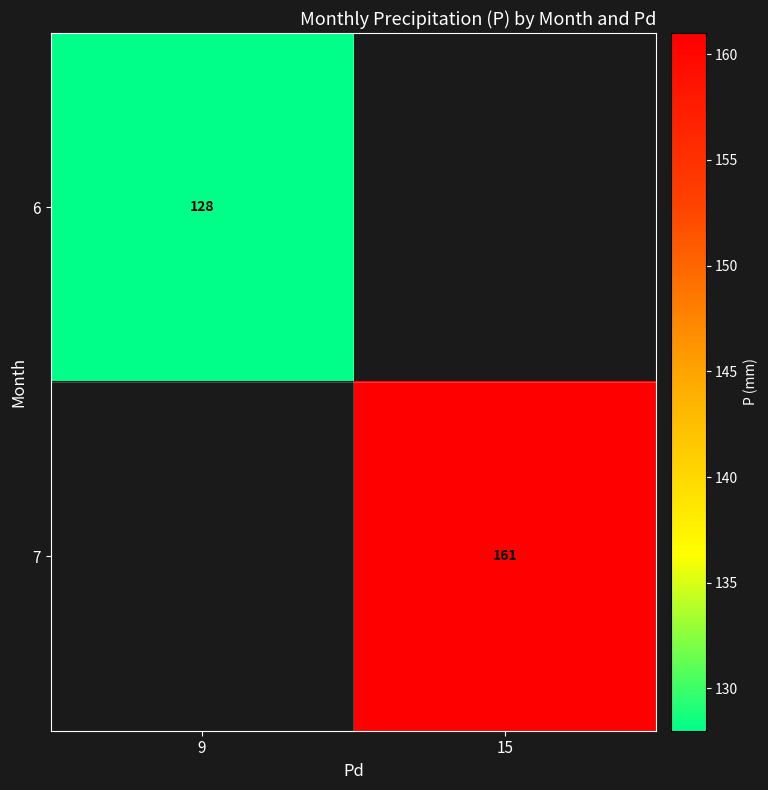

Is it true that 7 equals 161 at 15?

True